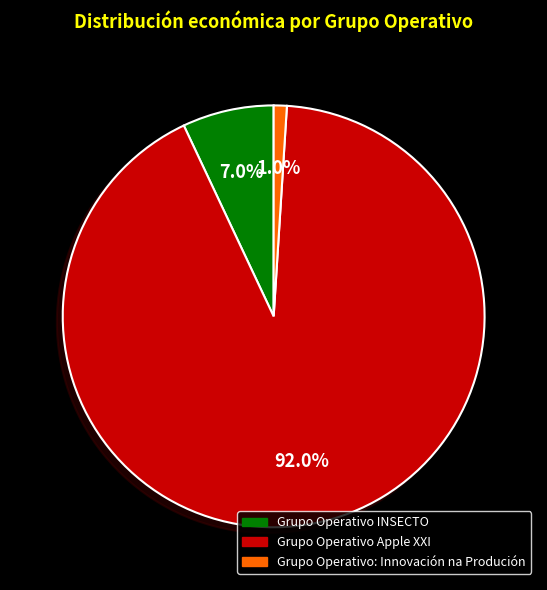

True or false: Grupo Operativo: Innovación na Produción accounts for 11% of the total.

False